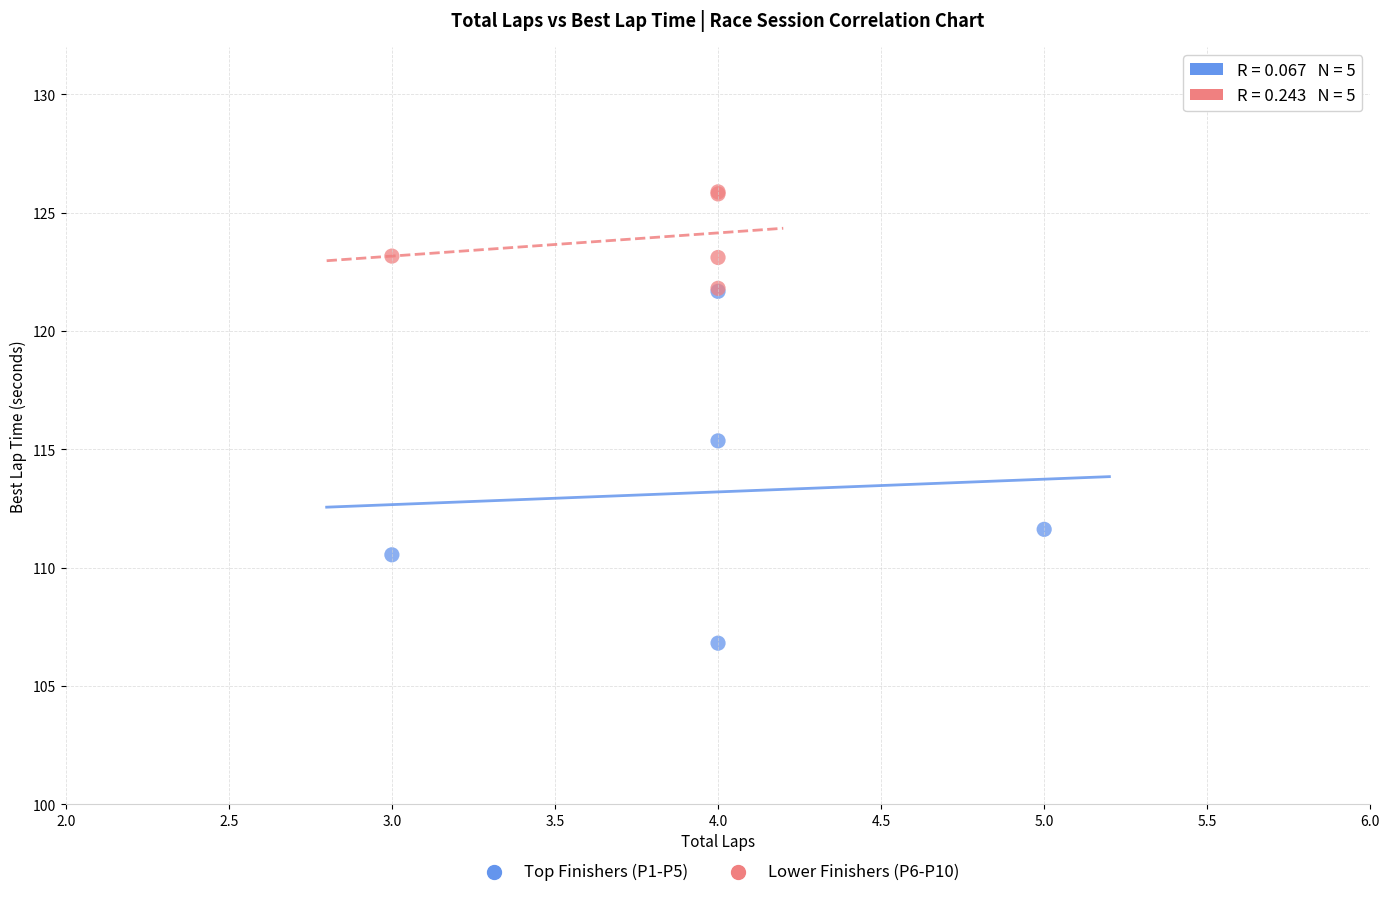

Which series reaches the minimum Y coordinate?

Top Finishers (P1-P5)